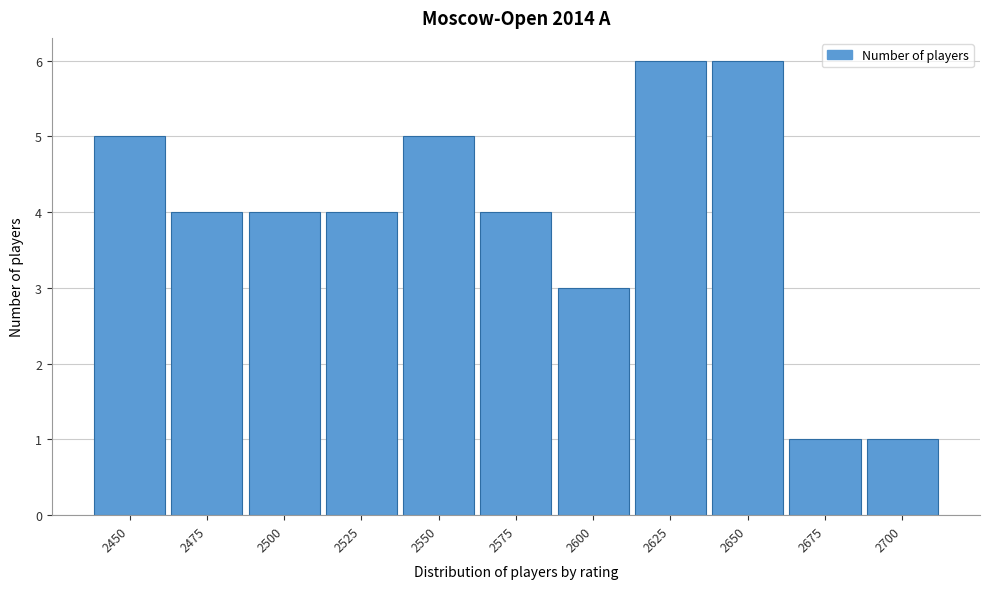

Reading left to right, list all the values displayed in this chart.

5	4	4	4	5	4	3	6	6	1	1